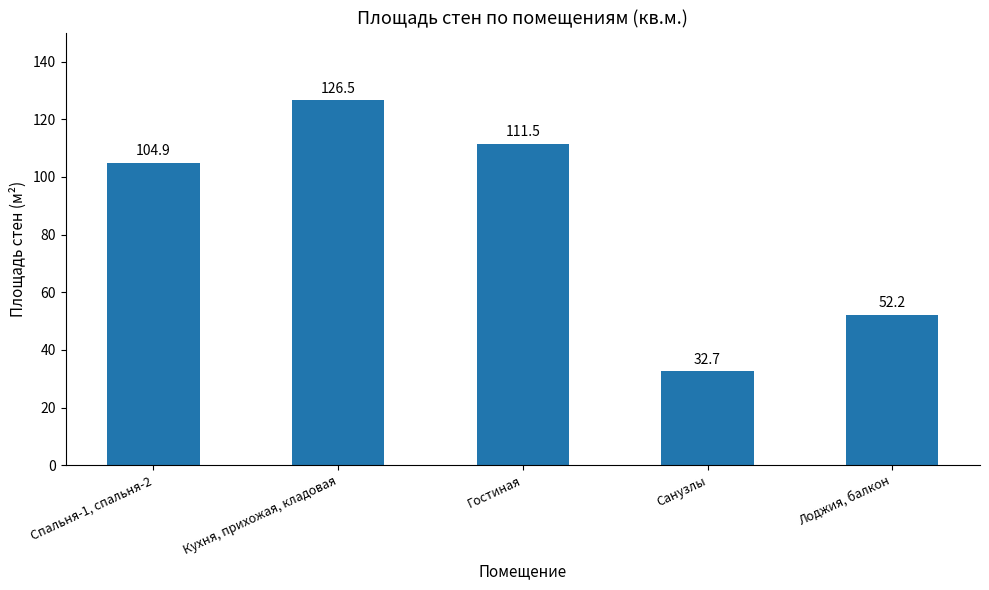

Which category has the highest value across all series?

Кухня, прихожая, кладовая